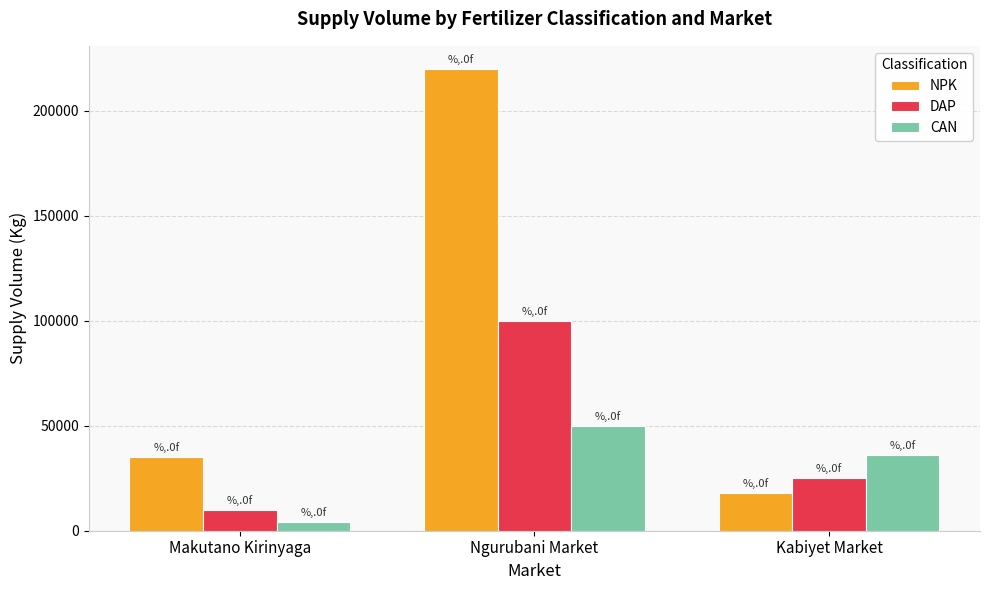

Rank the categories by NPK value from highest to lowest.

Ngurubani Market, Makutano Kirinyaga, Kabiyet Market